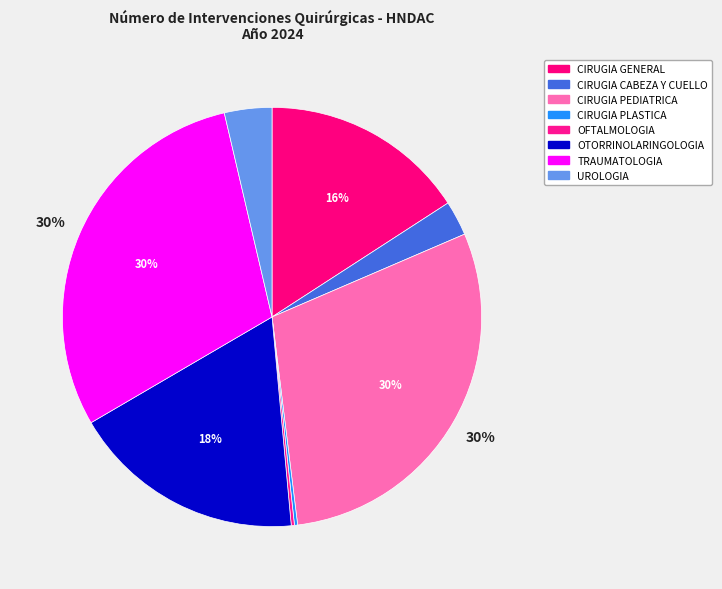

To the nearest percent, what is the difference between the largest and smallest slice percentages?

30%